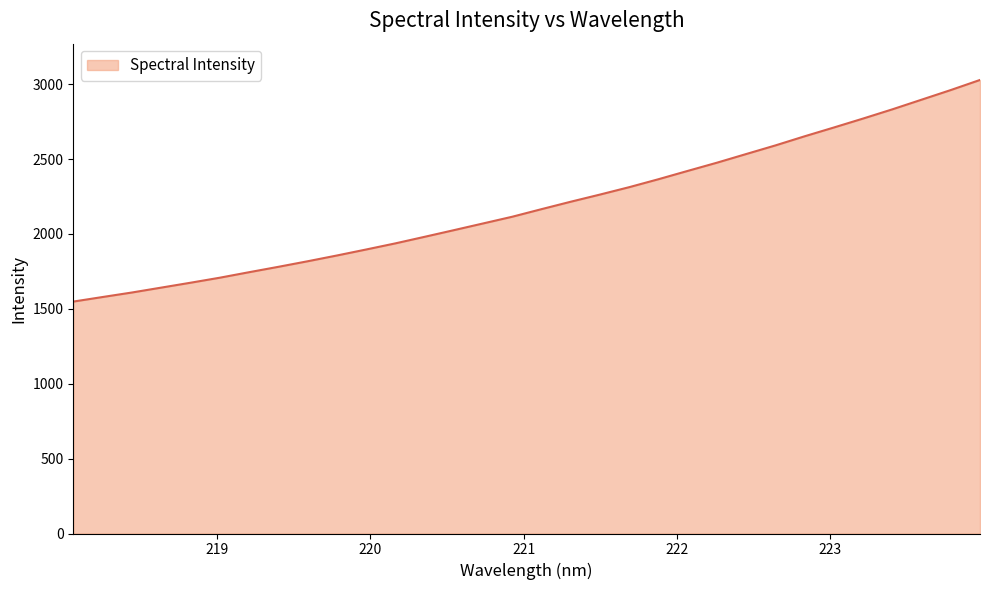

What is the greatest value displayed?

3028.2